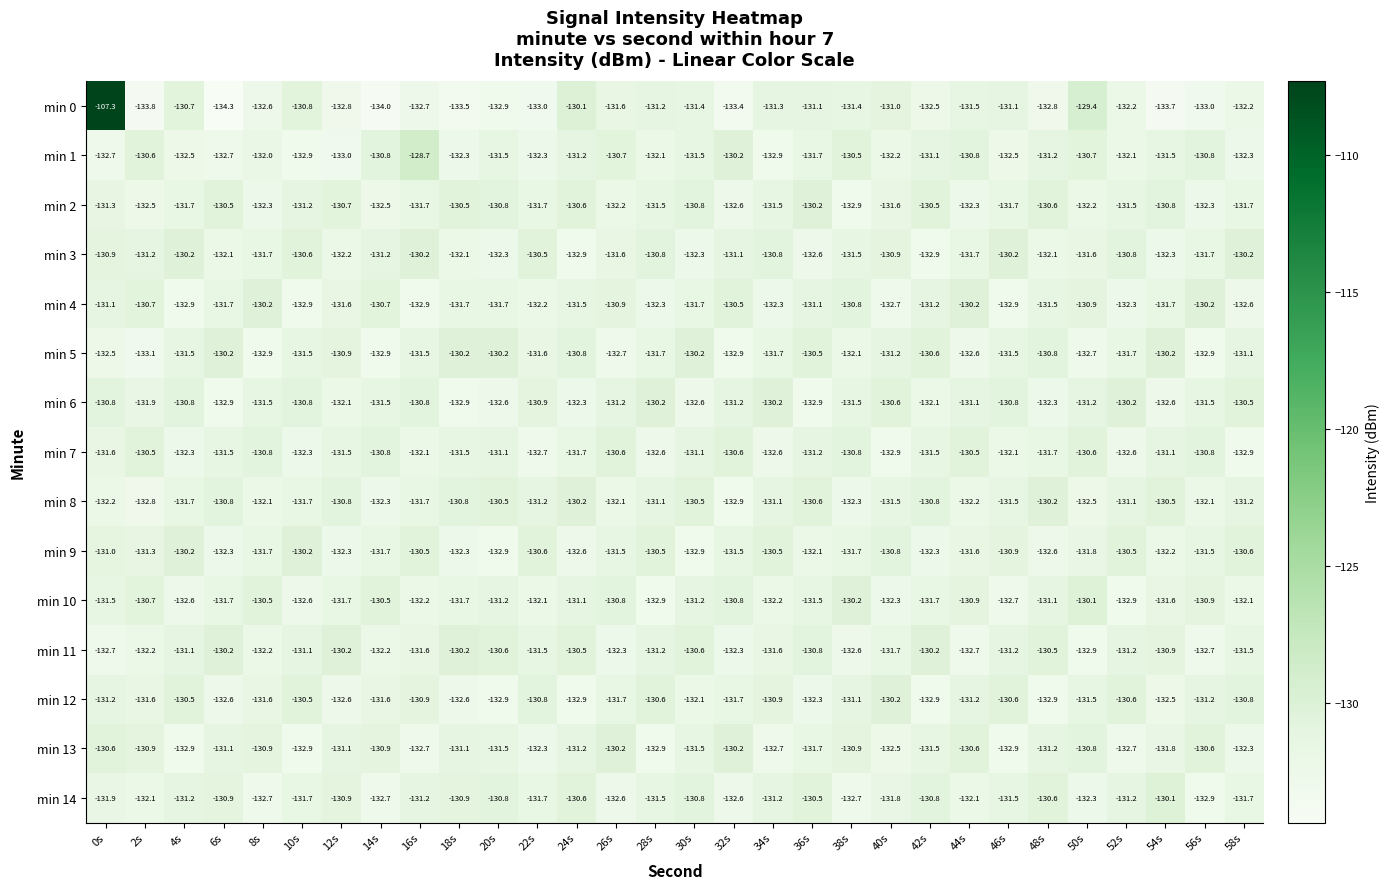

The min 4 series shows -37.4 at 22s. True or false?

False